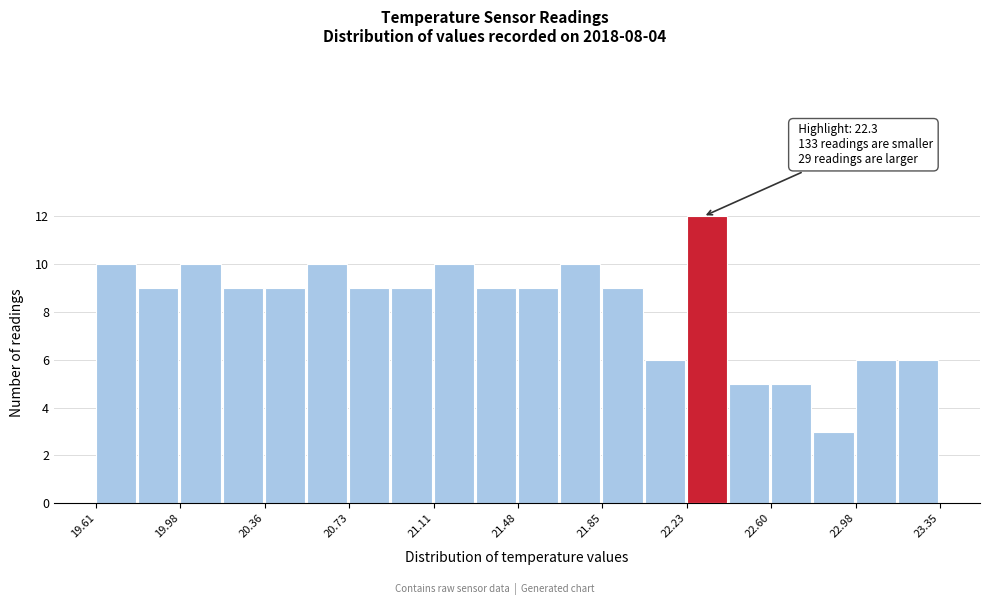

Around what value on the x-axis is the tallest bar? Give the approximate position of its centre, as read against the axis.

22.30